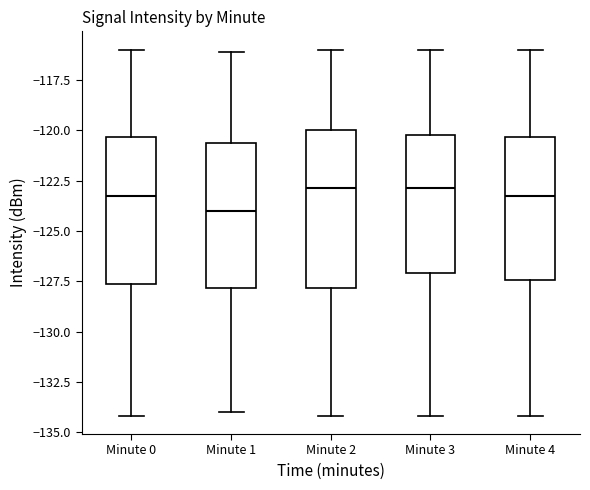

Where does the median line of the box for Minute 1 sit on the y-axis? The values are not printed on the chart, so give them approximately, as read against the axis.

-124.0